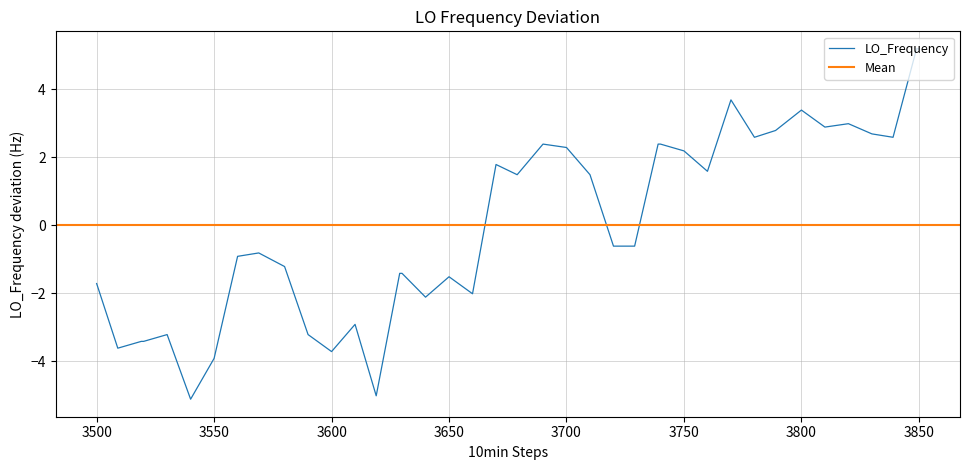

The value of LO_Frequency at 3500 is -1.7. True or false?

True